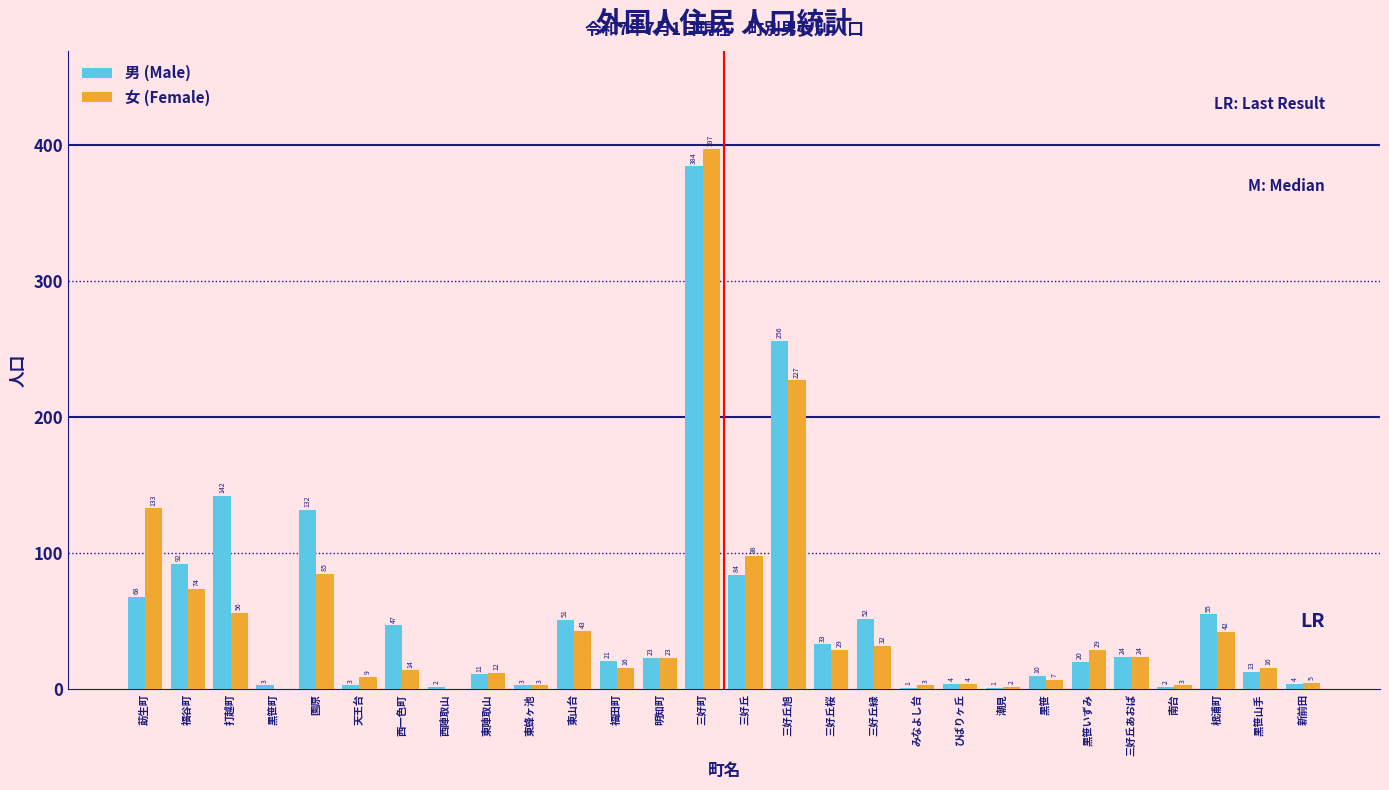

Reading left to right, what are all the values shown in this chart?

男 (Male): 莇生町=68	福谷町=92	打越町=142	黒笹町=3	園原=132	天王台=3	西一色町=47	西陣取山=2	東陣取山=11	東蜂ヶ池=3	東山台=51	福田町=21	明知町=23	三好町=384	三好丘=84	三好丘旭=256	三好丘桜=33	三好丘緑=52	みなよし台=1	ひばりヶ丘=4	潮見=1	黒笹=10	黒笹いずみ=20	三好丘あおば=24	南台=2	根浦町=55	黒笹山手=13	新前田=4
女 (Female): 莇生町=133	福谷町=74	打越町=56	黒笹町=0	園原=85	天王台=9	西一色町=14	西陣取山=0	東陣取山=12	東蜂ヶ池=3	東山台=43	福田町=16	明知町=23	三好町=397	三好丘=98	三好丘旭=227	三好丘桜=29	三好丘緑=32	みなよし台=3	ひばりヶ丘=4	潮見=2	黒笹=7	黒笹いずみ=29	三好丘あおば=24	南台=3	根浦町=42	黒笹山手=16	新前田=5